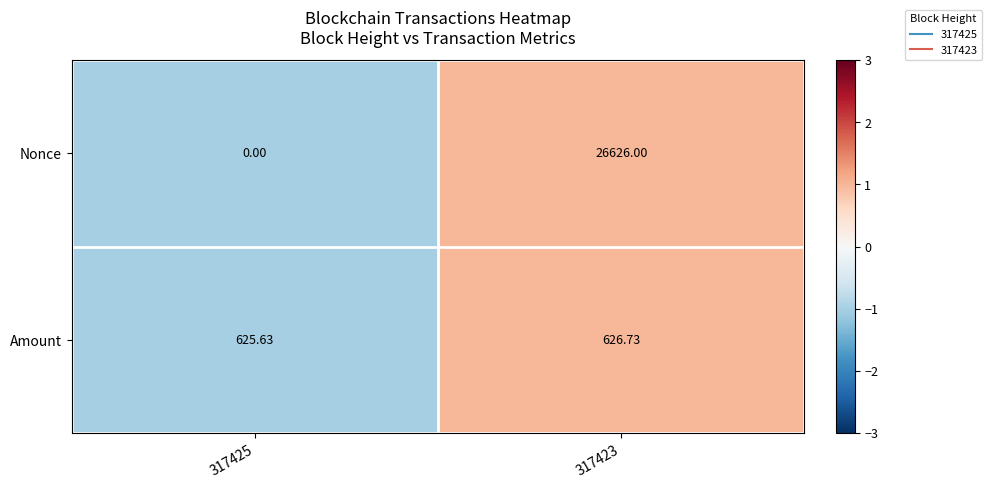

What is the total value across all series at 317425?

625.6